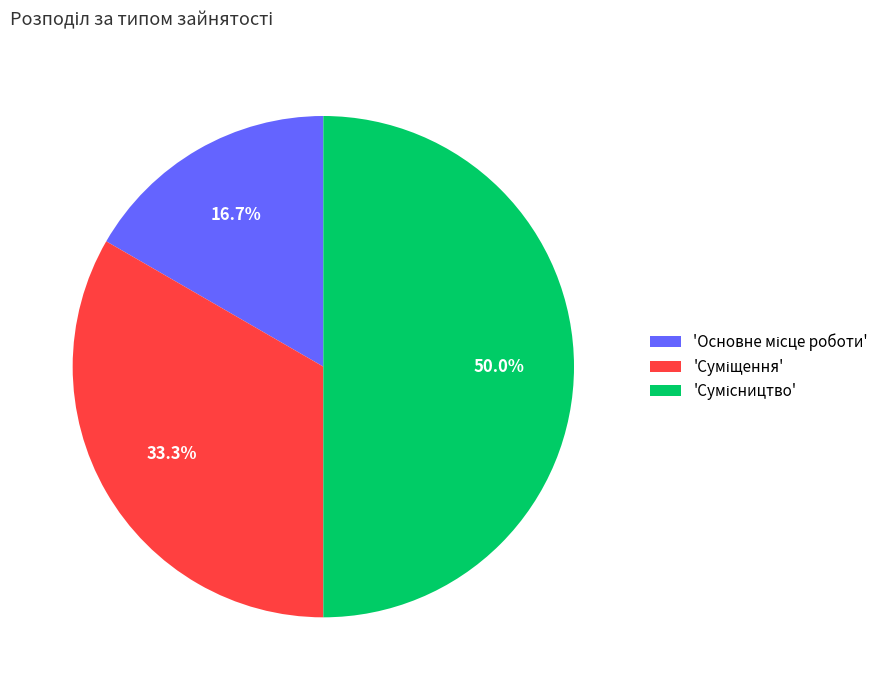

How many segments does this pie chart have?

3